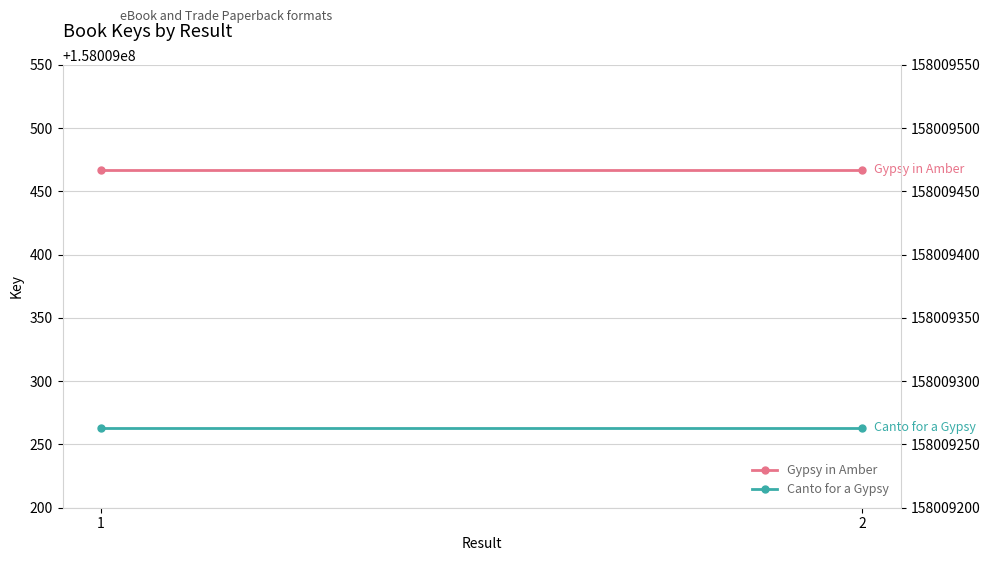

Reading left to right, list all the values displayed in this chart.

Gypsy in Amber: 158009467	158009467
Canto for a Gypsy: 158009263	158009263